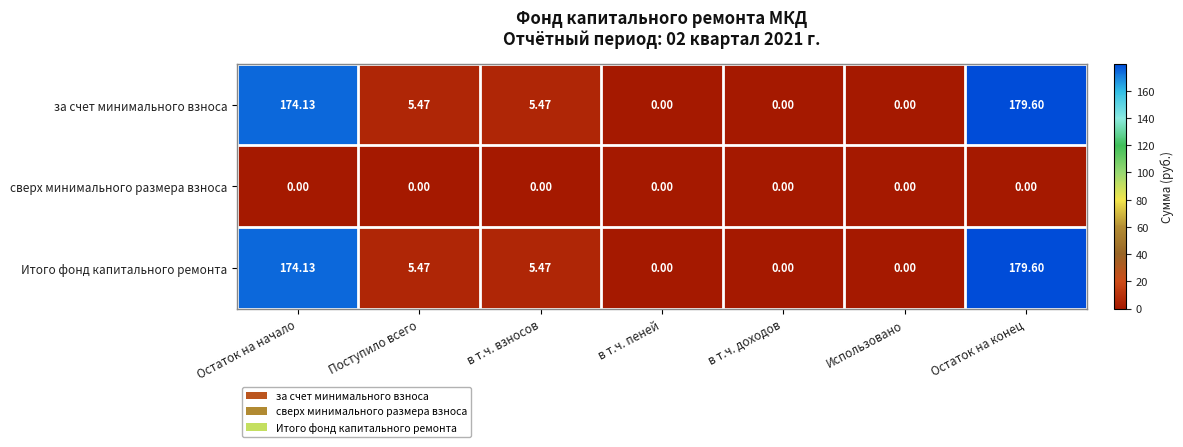

Which category has the highest value in the Итого фонд капитального ремонта series?

Остаток на конец